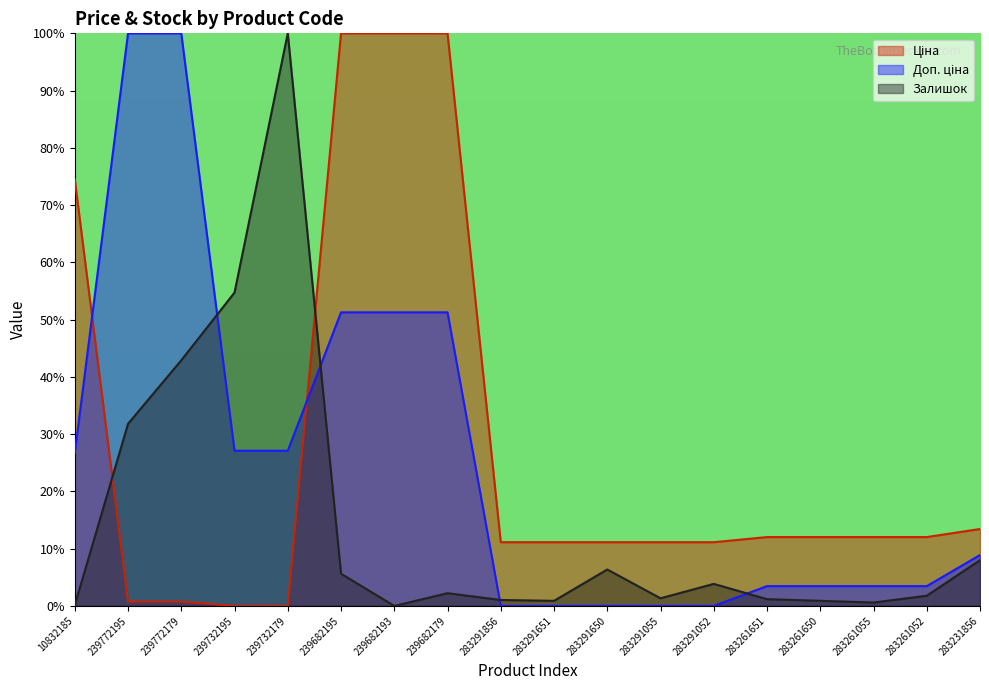

The Ціна series shows 17.0 at 283291052. True or false?

False